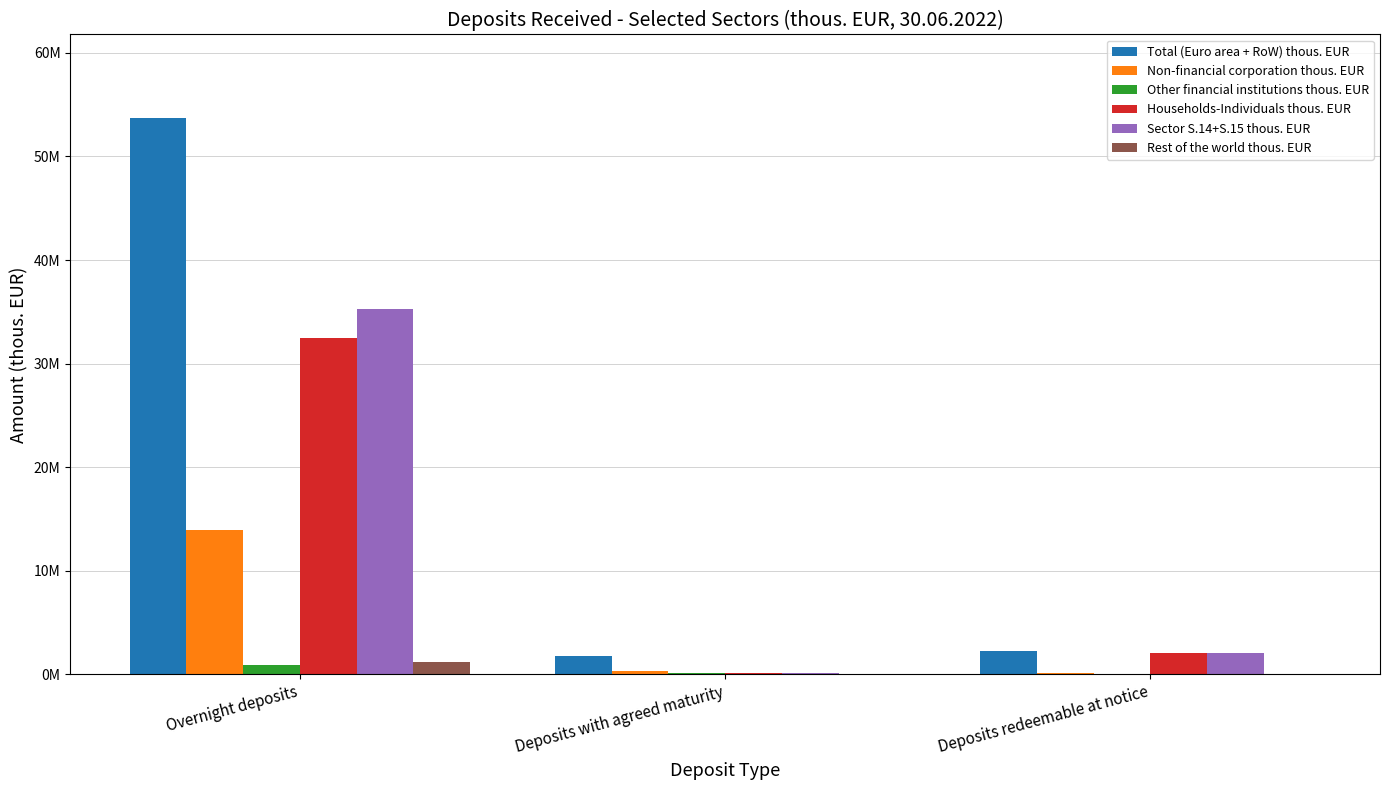

Is it true that Non-financial corporation thous. EUR equals 13888953 at Overnight deposits?

True